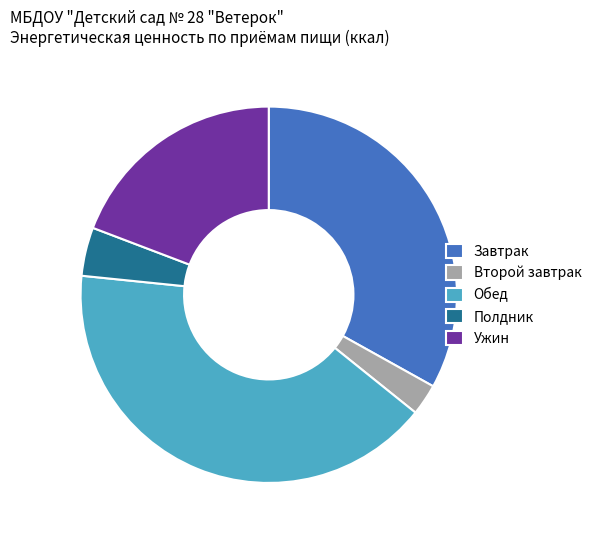

Rank the categories by value from highest to lowest.

Обед, Завтрак, Ужин, Полдник, Второй завтрак